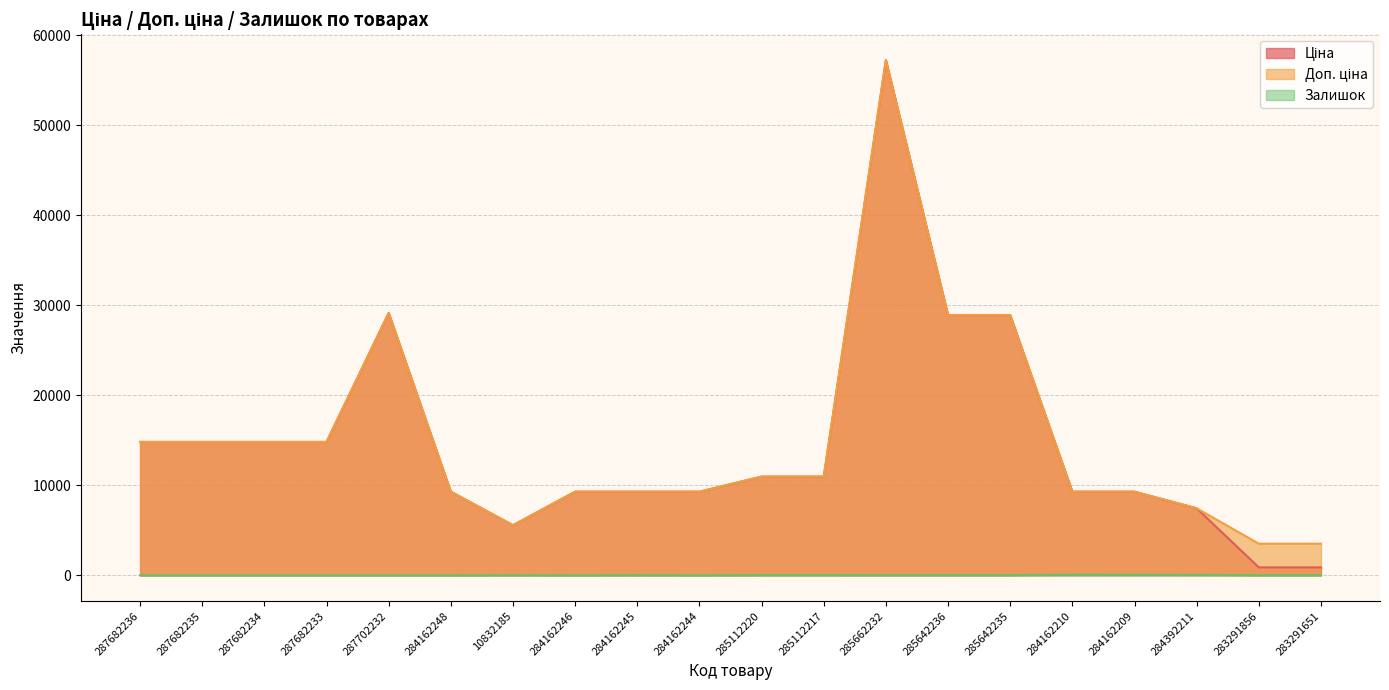

True or false: Залишок has a value of 24.1 at 287682235.

False